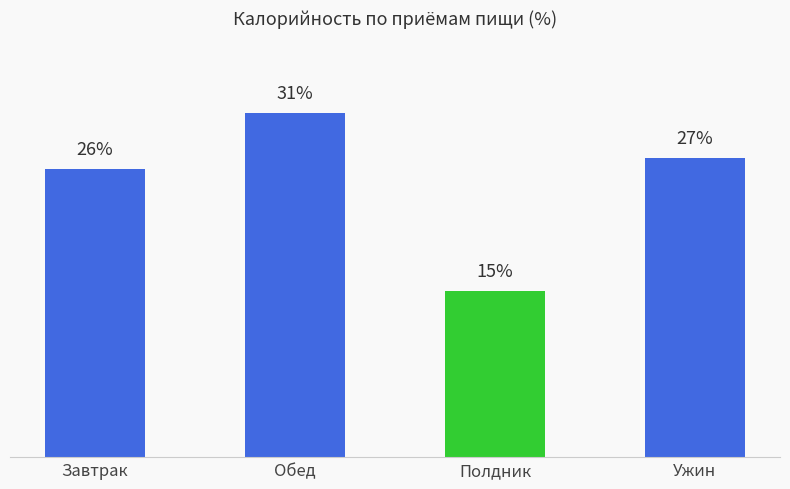

Which category has the lowest value across all series?

Полдник